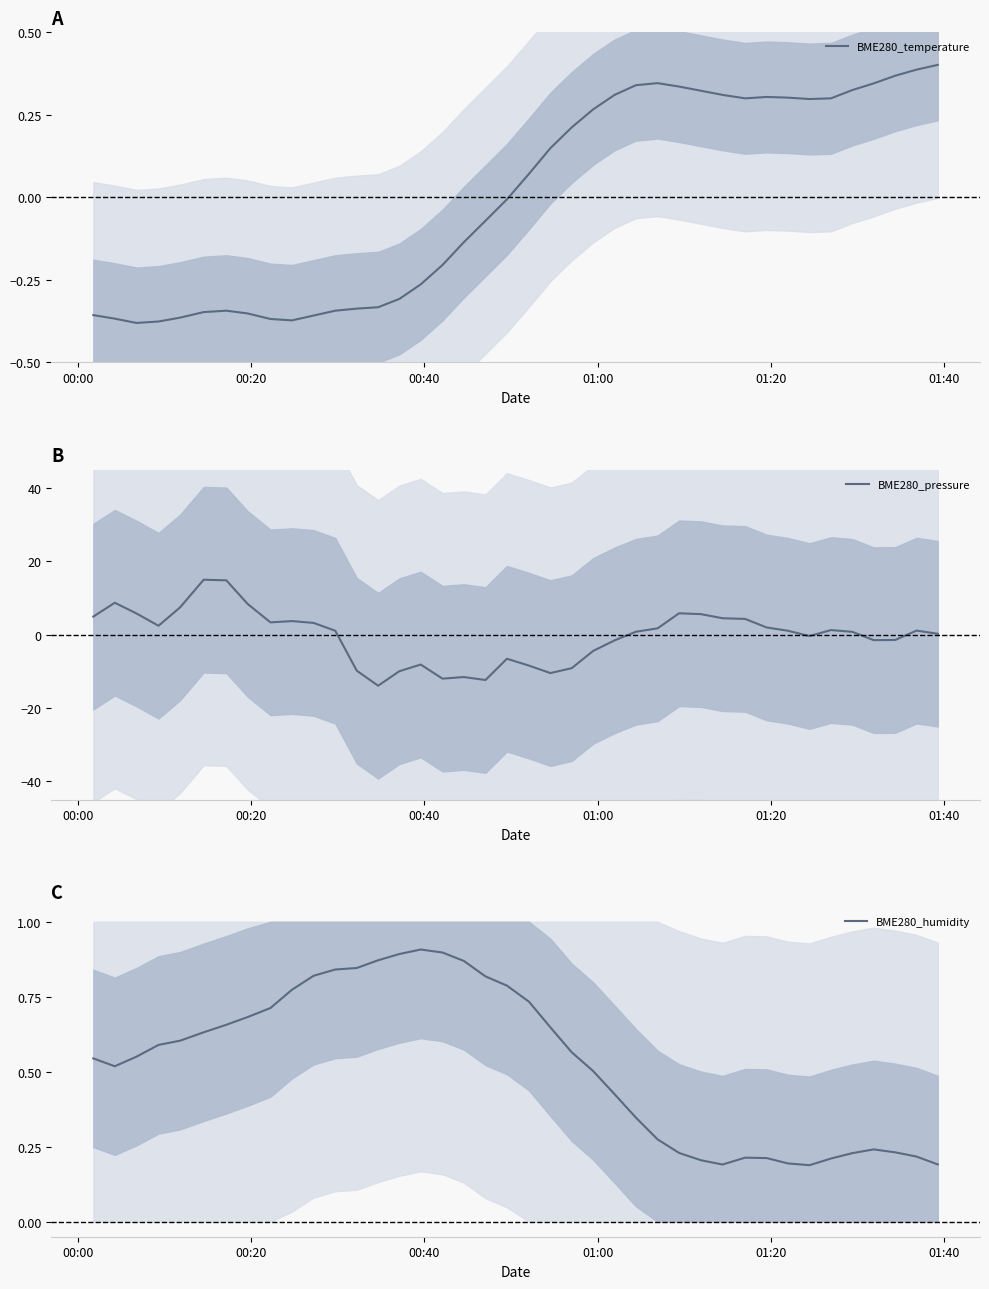

What is the highest value of the BME280_pressure series?

15.0